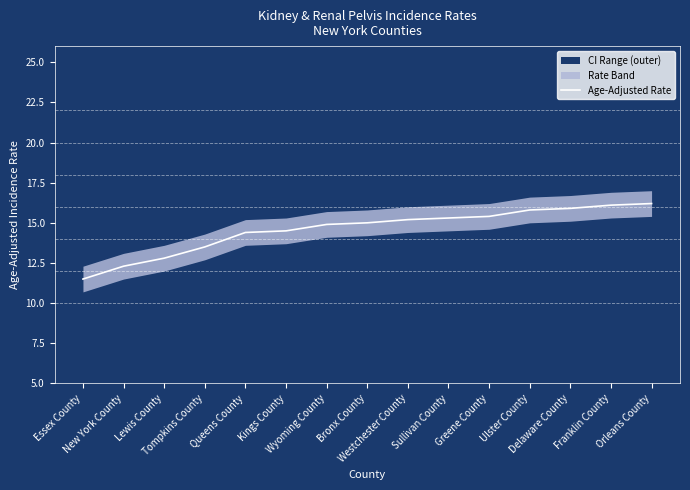

Is it true that the value at Delaware County is 25.7?

False